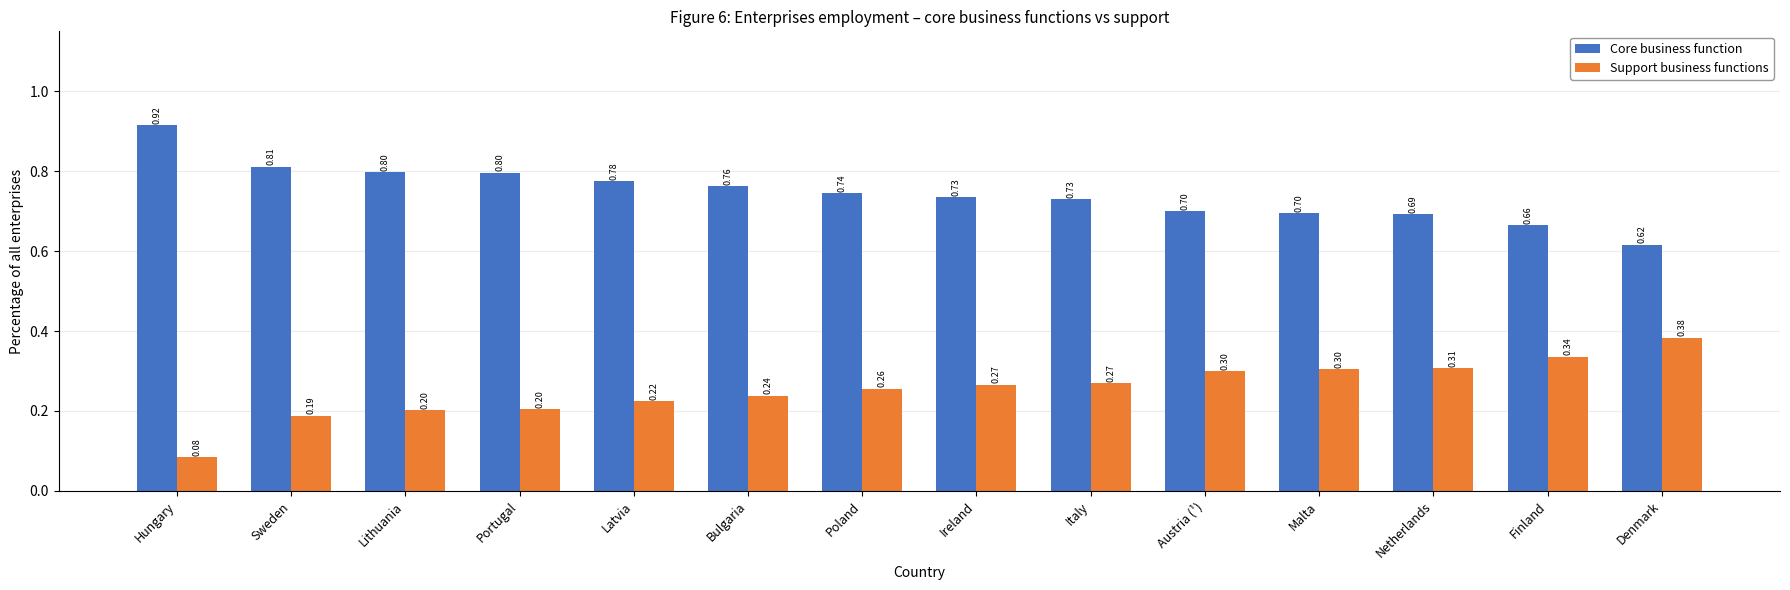

The value of Core business function at Portugal is 0.8. True or false?

True